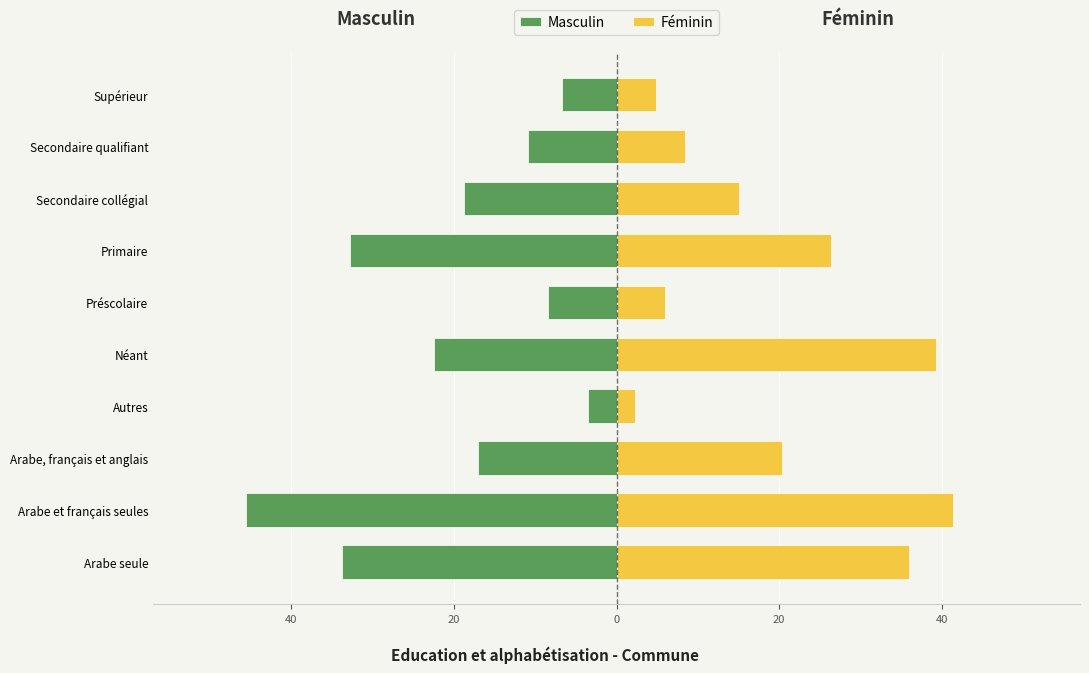

True or false: Masculin has a value of -3.5 at Autres.

True